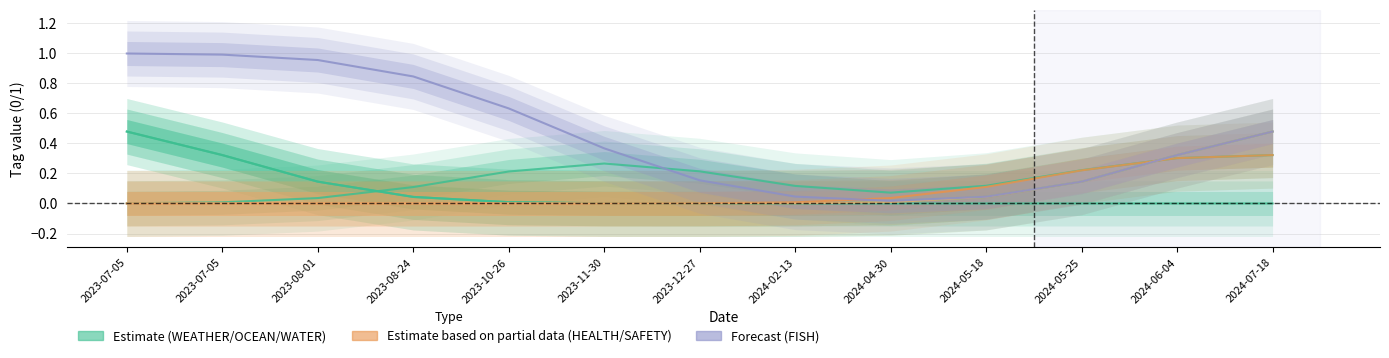

Reading left to right, extract all data points from this chart.

WEATHER: 2023-07-05=0.0	2023-07-05=0.0	2023-08-01=0.0	2023-08-24=0.1	2023-10-26=0.2	2023-11-30=0.3	2023-12-27=0.2	2024-02-13=0.1	2024-04-30=0.1	2024-05-18=0.1	2024-05-25=0.2	2024-06-04=0.3	2024-07-18=0.3
OCEAN: 2023-07-05=0.5	2023-07-05=0.3	2023-08-01=0.1	2023-08-24=0.0	2023-10-26=0.0	2023-11-30=0.0	2023-12-27=0.0	2024-02-13=0.0	2024-04-30=0.0	2024-05-18=0.0	2024-05-25=0.0	2024-06-04=0.0	2024-07-18=0.0
WATER: 2023-07-05=0.5	2023-07-05=0.3	2023-08-01=0.1	2023-08-24=0.0	2023-10-26=0.0	2023-11-30=0.0	2023-12-27=0.0	2024-02-13=0.0	2024-04-30=0.0	2024-05-18=0.0	2024-05-25=0.1	2024-06-04=0.3	2024-07-18=0.5
HEALTH: 2023-07-05=0.0	2023-07-05=0.0	2023-08-01=0.0	2023-08-24=0.0	2023-10-26=0.0	2023-11-30=0.0	2023-12-27=0.0	2024-02-13=0.0	2024-04-30=0.0	2024-05-18=0.1	2024-05-25=0.2	2024-06-04=0.3	2024-07-18=0.3
SAFETY: 2023-07-05=0.0	2023-07-05=0.0	2023-08-01=0.0	2023-08-24=0.0	2023-10-26=0.0	2023-11-30=0.0	2023-12-27=0.0	2024-02-13=0.0	2024-04-30=0.0	2024-05-18=0.0	2024-05-25=0.1	2024-06-04=0.3	2024-07-18=0.5
FISH: 2023-07-05=1.0	2023-07-05=1.0	2023-08-01=1.0	2023-08-24=0.8	2023-10-26=0.6	2023-11-30=0.4	2023-12-27=0.2	2024-02-13=0.0	2024-04-30=0.0	2024-05-18=0.0	2024-05-25=0.1	2024-06-04=0.3	2024-07-18=0.5